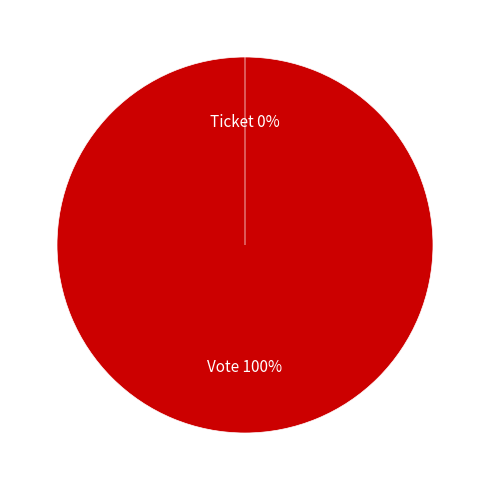

What is the change in value from Vote to Ticket?

-1